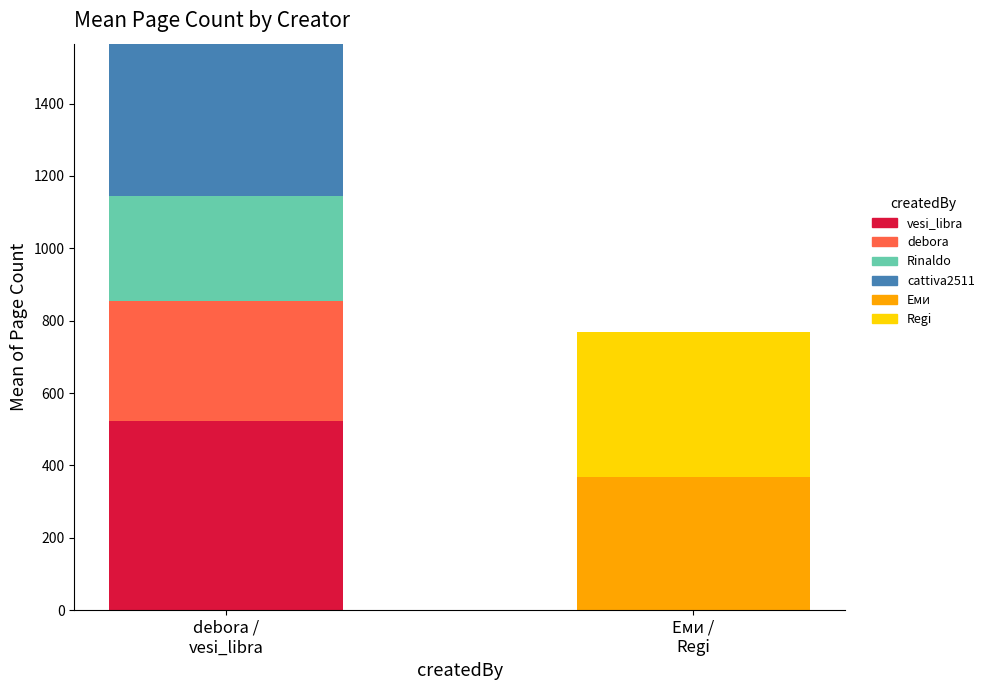

What is the total value across all series at Еми /
Regi?

768.7